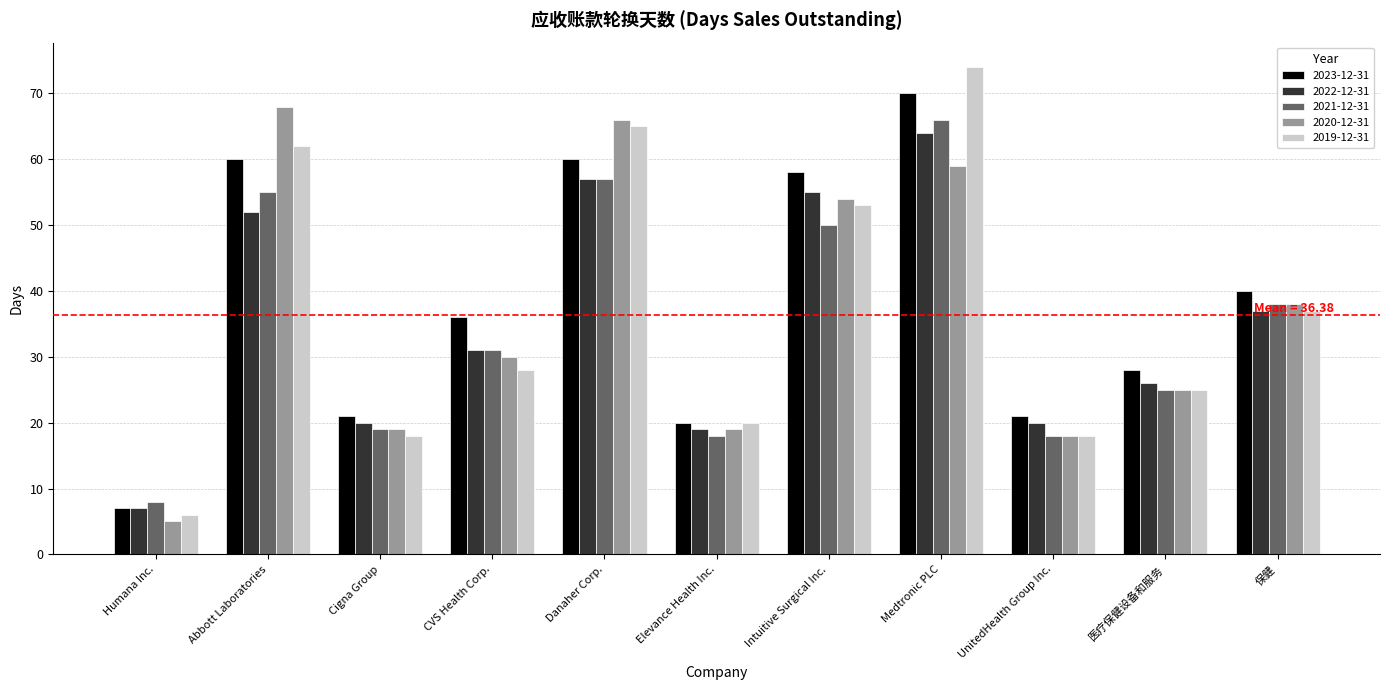

Which category has the lowest value across all series?

Humana Inc.